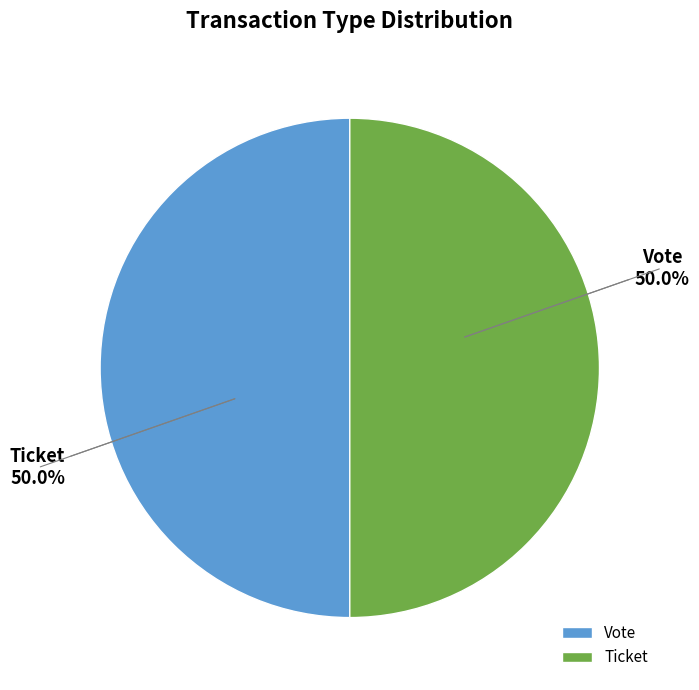

Approximately how many times larger is the value at Vote compared to Ticket?

1.0